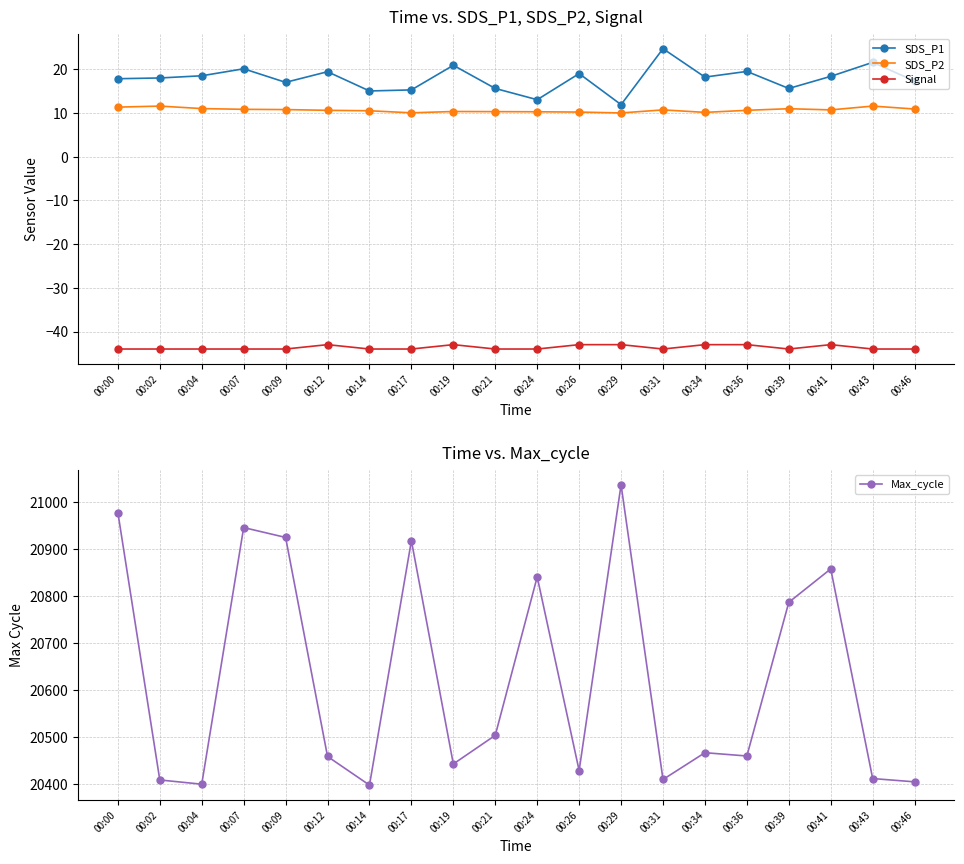

What is the minimum value shown in the chart?

-44.0